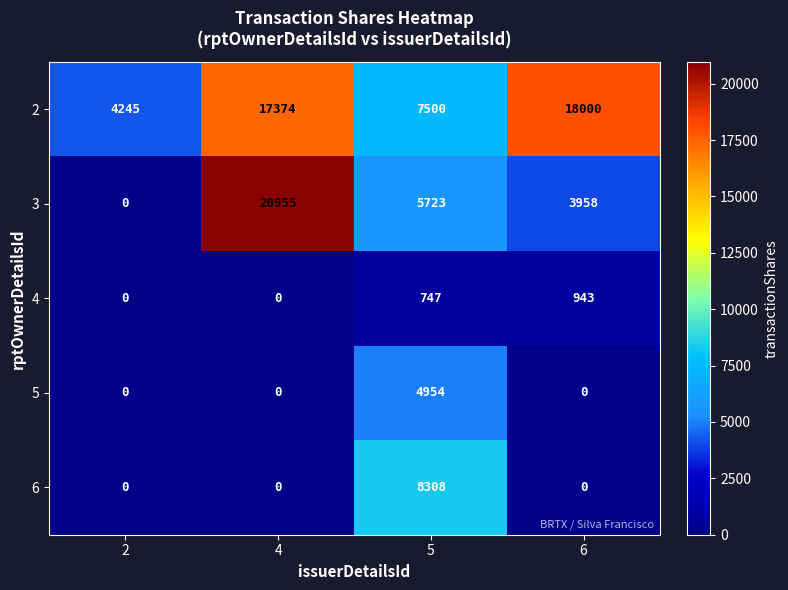

Where is 3 nearest to the value 10477?

5